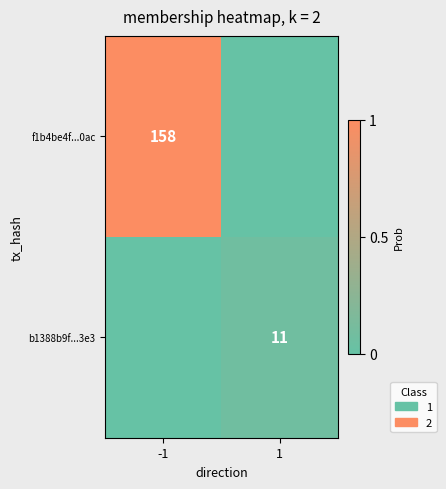

The value of f1b4be4f...0ac at -1 is 1.0. True or false?

True